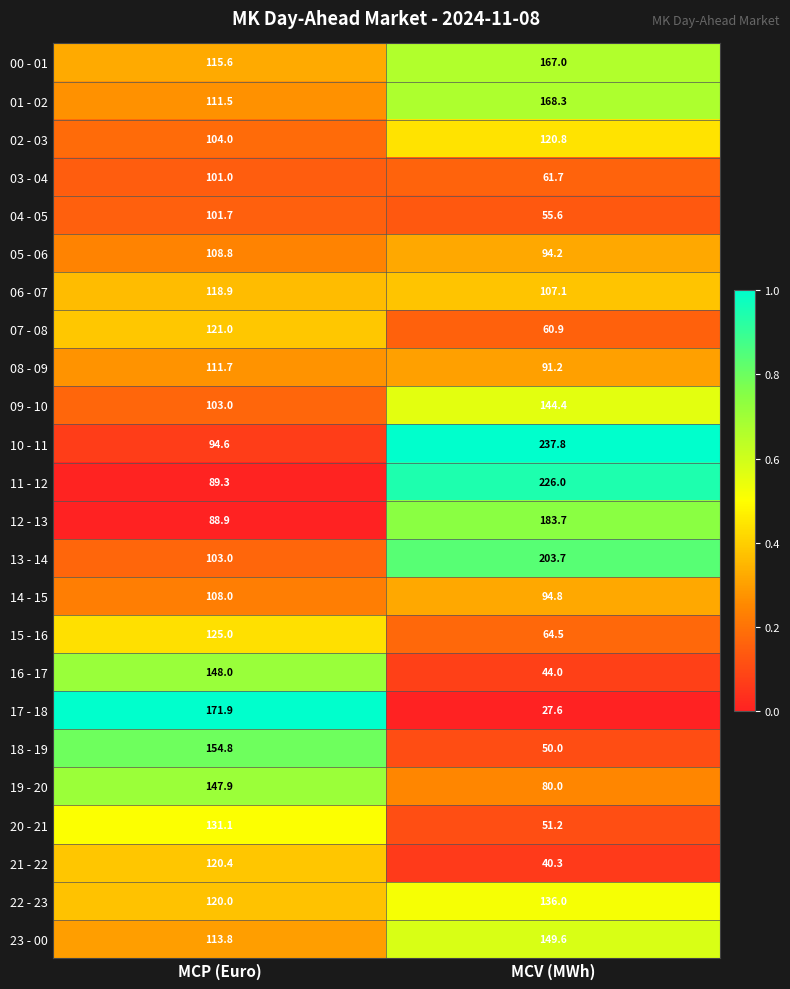

Which category has the highest value in the 05 - 06 series?

MCP (Euro)